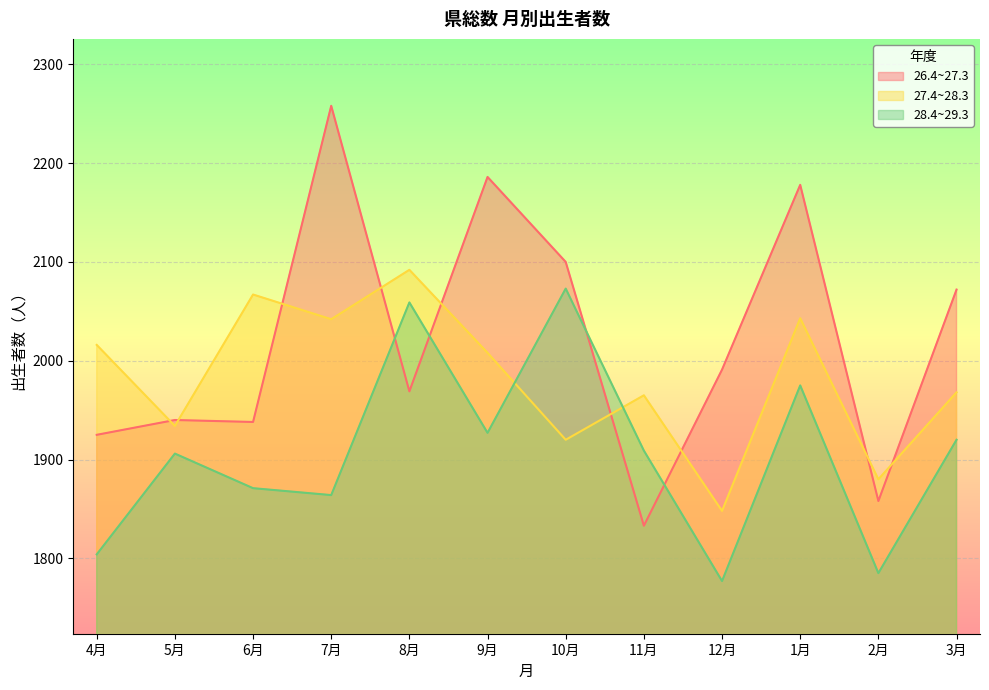

At 6月, list the series in order from smallest to largest.

28.4~29.3, 26.4~27.3, 27.4~28.3